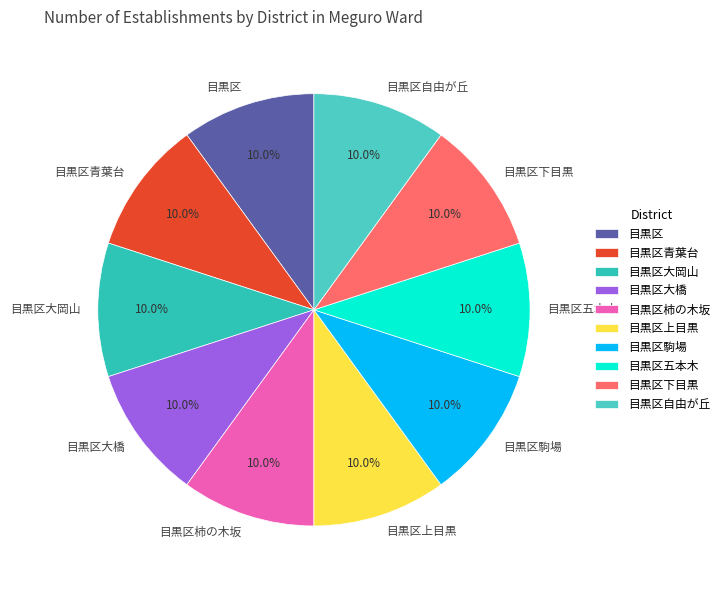

Is there any slice that represents more than half of the pie?

No